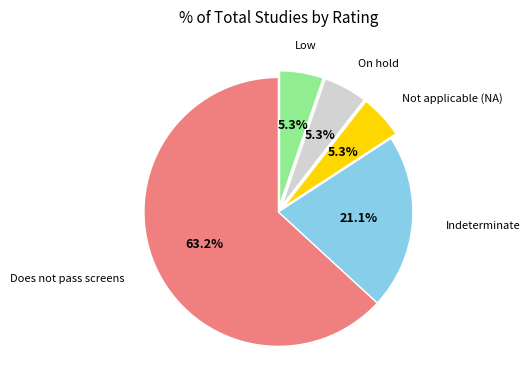

To the nearest percent, what is the difference between the largest and smallest slice percentages?

58%